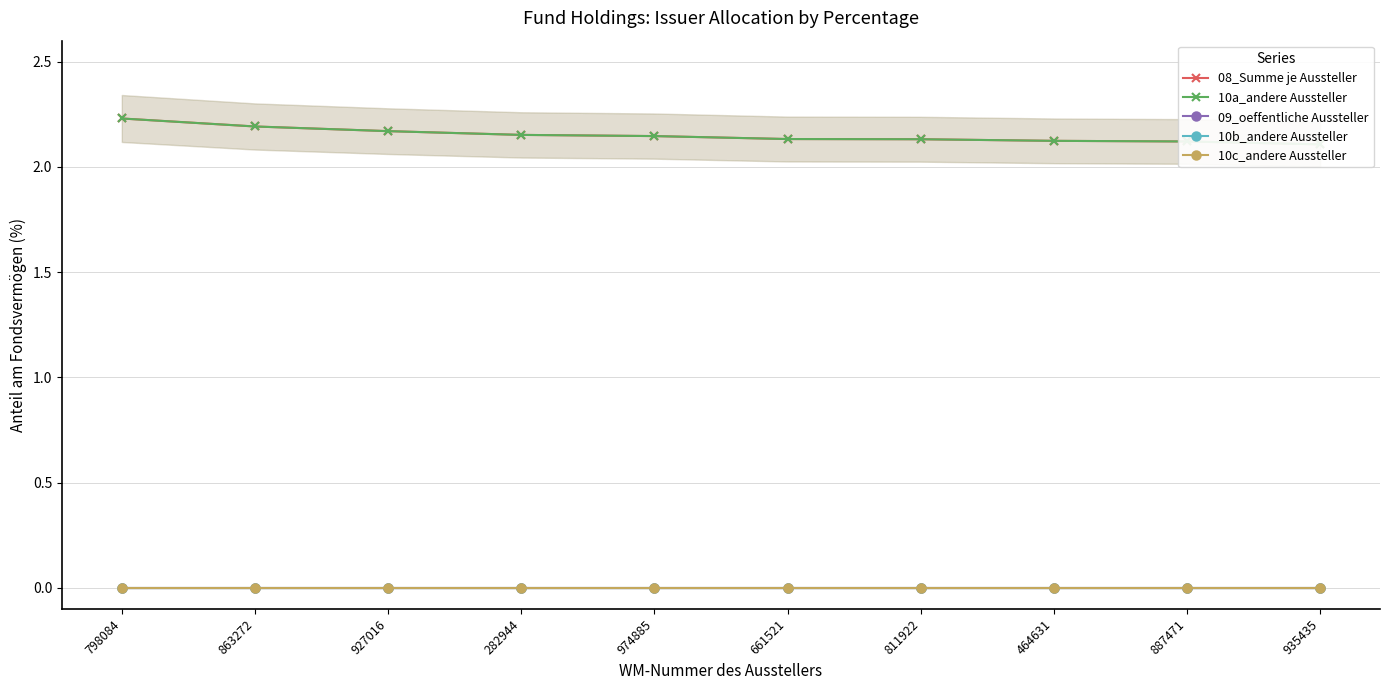

Reading left to right, what are all the values shown in this chart?

08_Summe je Aussteller: 2.2	2.2	2.2	2.2	2.1	2.1	2.1	2.1	2.1	2.1
10a_andere Aussteller: 2.2	2.2	2.2	2.2	2.1	2.1	2.1	2.1	2.1	2.1
09_oeffentliche Aussteller: 0.0	0.0	0.0	0.0	0.0	0.0	0.0	0.0	0.0	0.0
10b_andere Aussteller: 0.0	0.0	0.0	0.0	0.0	0.0	0.0	0.0	0.0	0.0
10c_andere Aussteller: 0.0	0.0	0.0	0.0	0.0	0.0	0.0	0.0	0.0	0.0